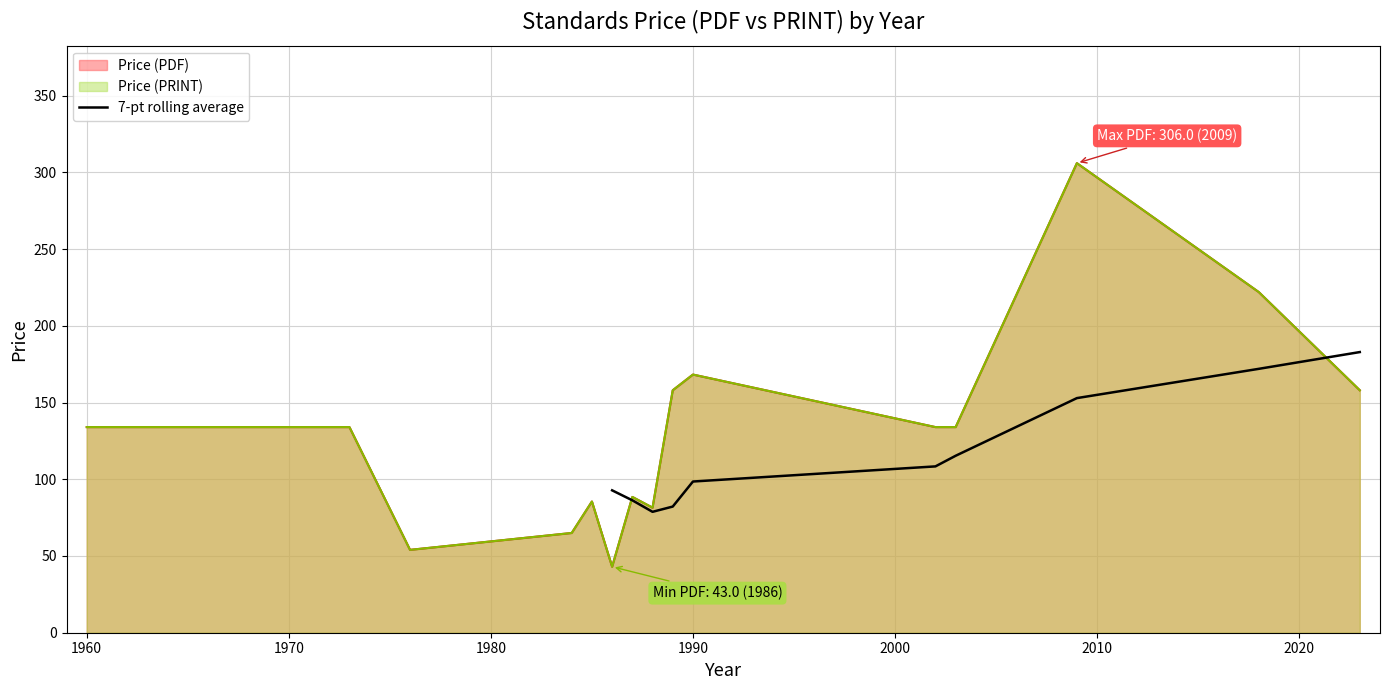

What is the highest value of the 7-pt rolling average series?

182.9